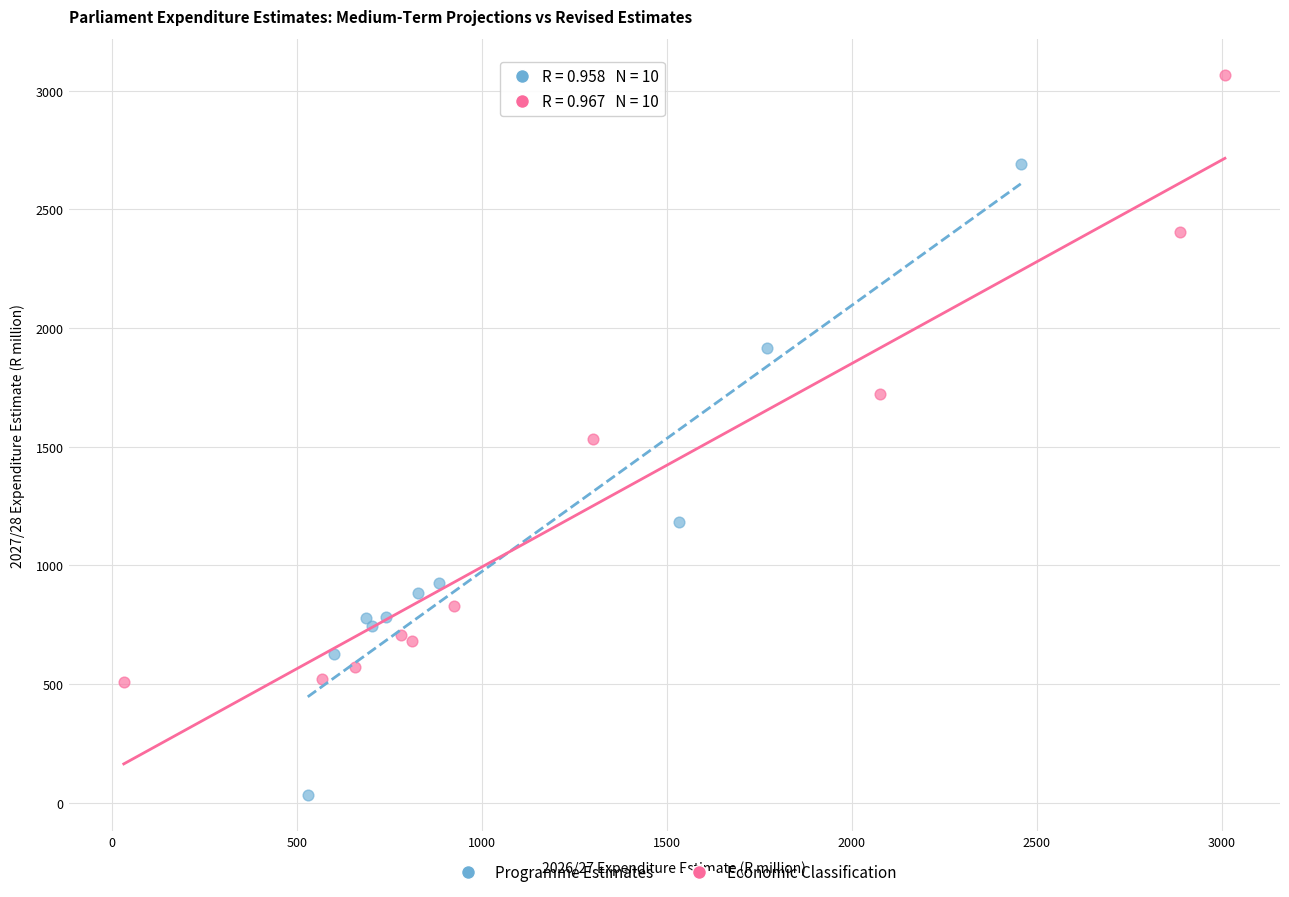

Which series contains the highest Y value?

Economic Classification